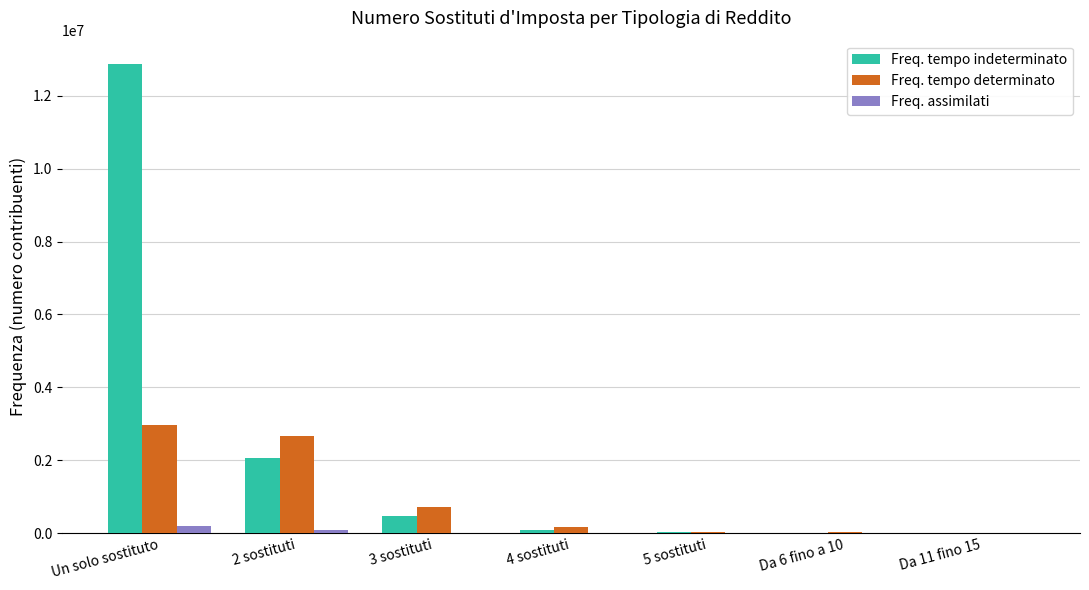

What is the greatest value displayed?

12866574